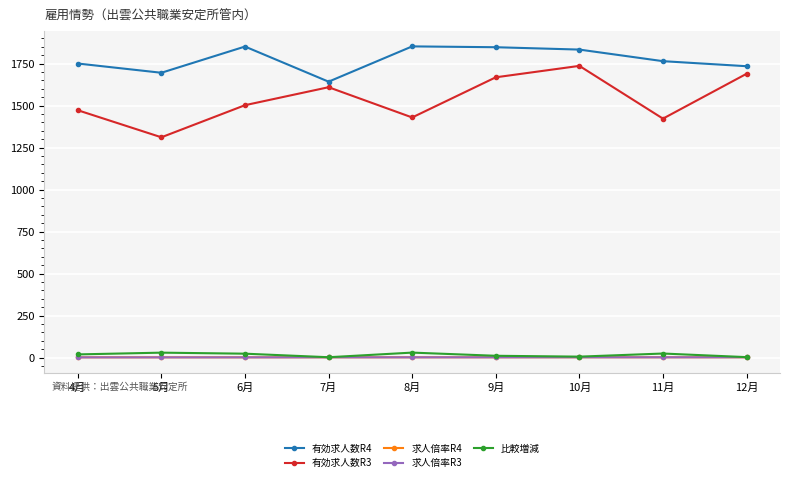

What is the label of the 5th point from the left?

8月